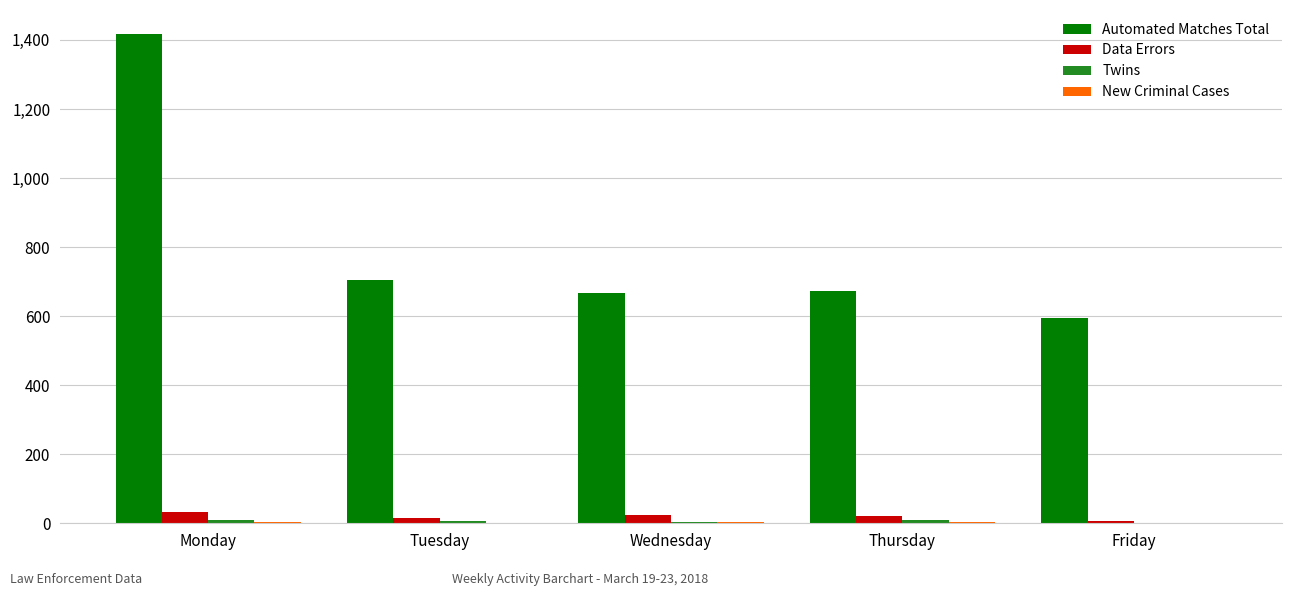

Which series has the largest total across all categories?

Automated Matches Total